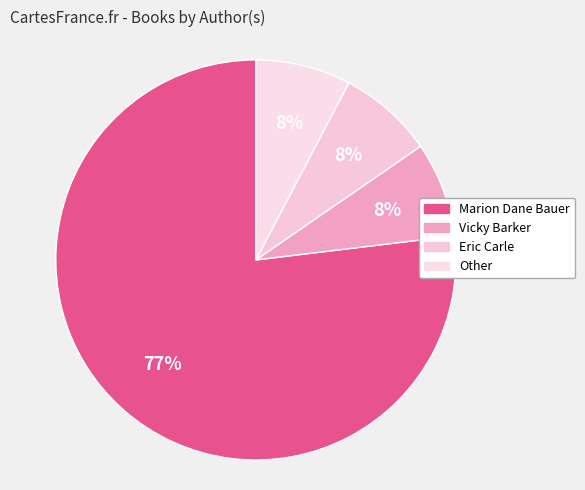

To the nearest percent, what percentage of the pie is Vicky Barker?

8%